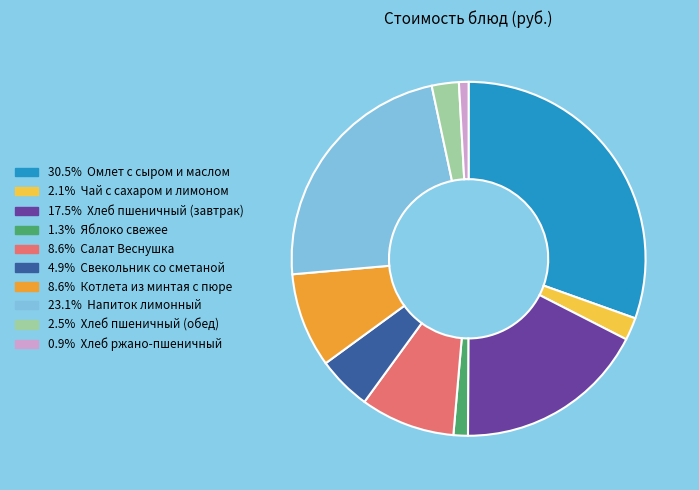

Is there a majority slice in this chart?

No